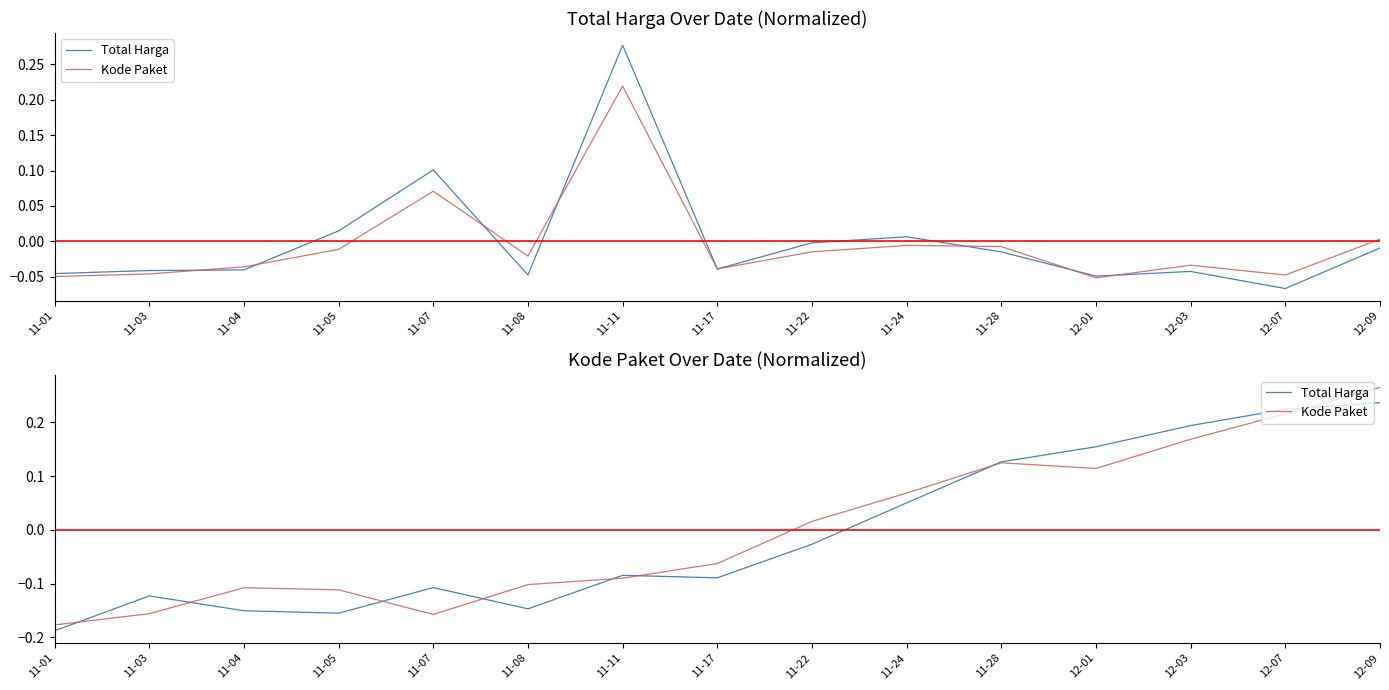

Reading left to right, list all the values displayed in this chart.

Total Harga: -0.2	-0.1	-0.2	-0.2	-0.1	-0.1	-0.1	-0.1	-0.0	0.1	0.1	0.2	0.2	0.2	0.2
Kode Paket: -0.2	-0.2	-0.1	-0.1	-0.2	-0.1	-0.1	-0.1	0.0	0.1	0.1	0.1	0.2	0.2	0.3